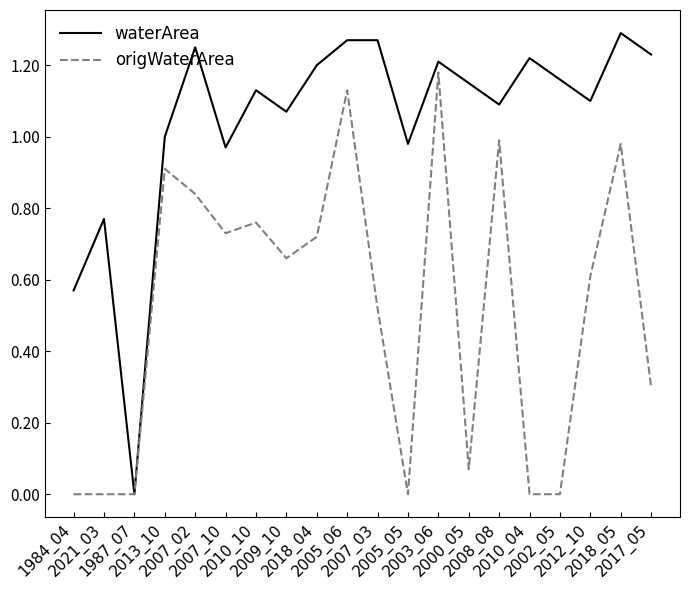

Which series has the largest total across all categories?

waterArea